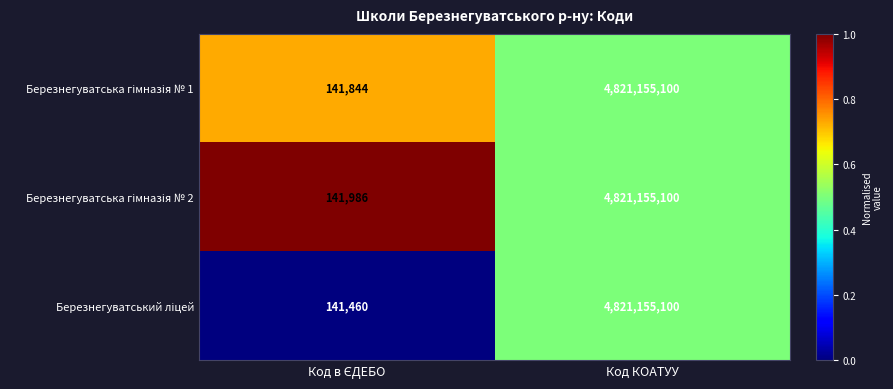

What is the total value across all series at Код КОАТУУ?

14463465300